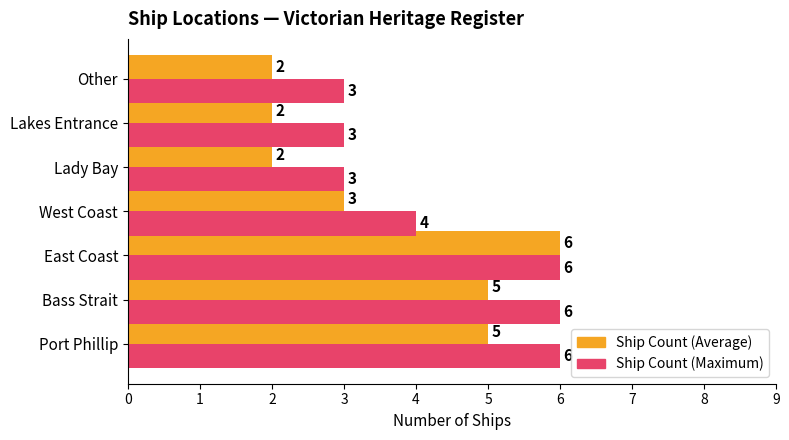

The value of Ship Count (Maximum) at Lady Bay is 2. True or false?

False